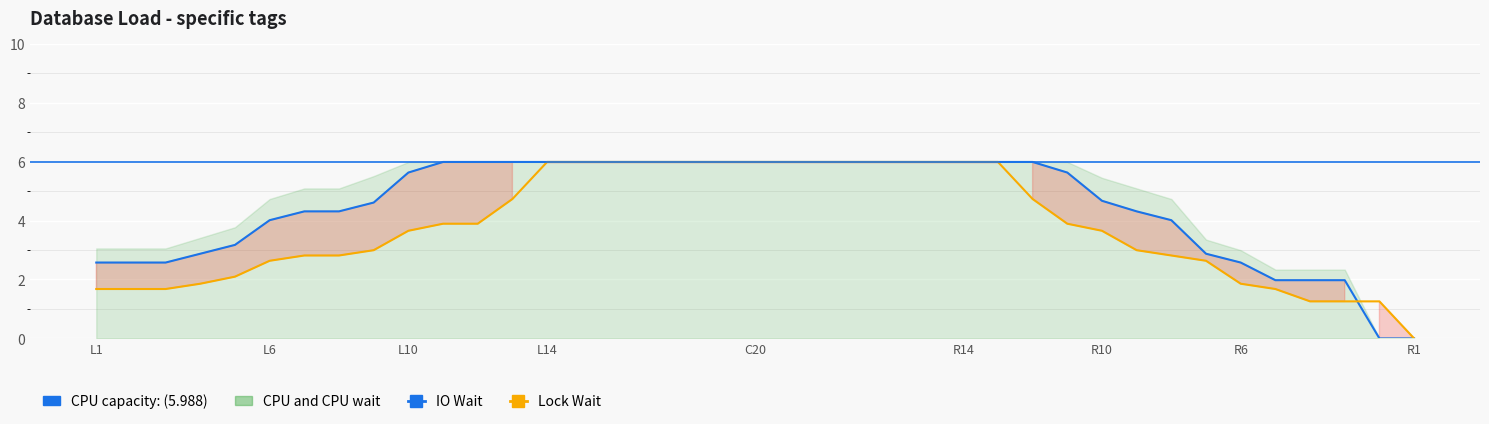

What is the total value across all series at L18?

18.0